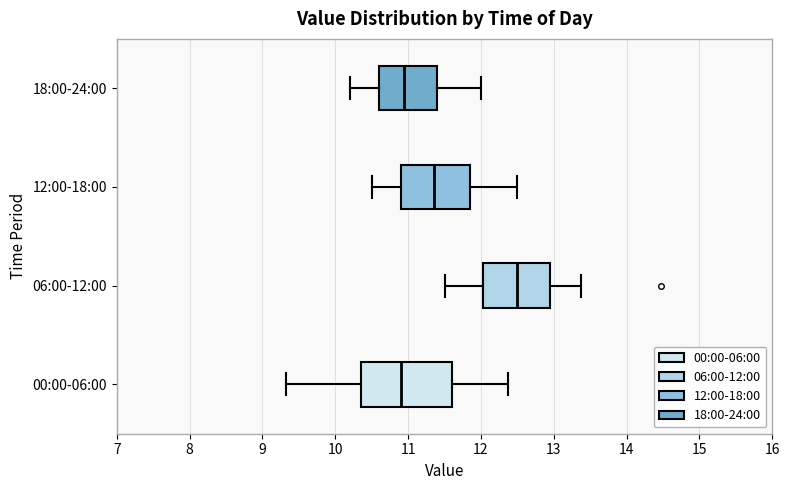

Reading bottom to top, read every box against the x-axis: the position of its median line, the range the box covers, and the ends of its whiskers. The values are not printed on the chart, so give them approximately, as read against the axis.

00:00-06:00: median 10.9, box 10.4 to 11.6, whiskers 9.3 to 12.4
06:00-12:00: median 12.5, box 12.0 to 12.9, whiskers 11.5 to 13.4
12:00-18:00: median 11.4, box 10.9 to 11.9, whiskers 10.5 to 12.5
18:00-24:00: median 11.0, box 10.6 to 11.4, whiskers 10.2 to 12.0